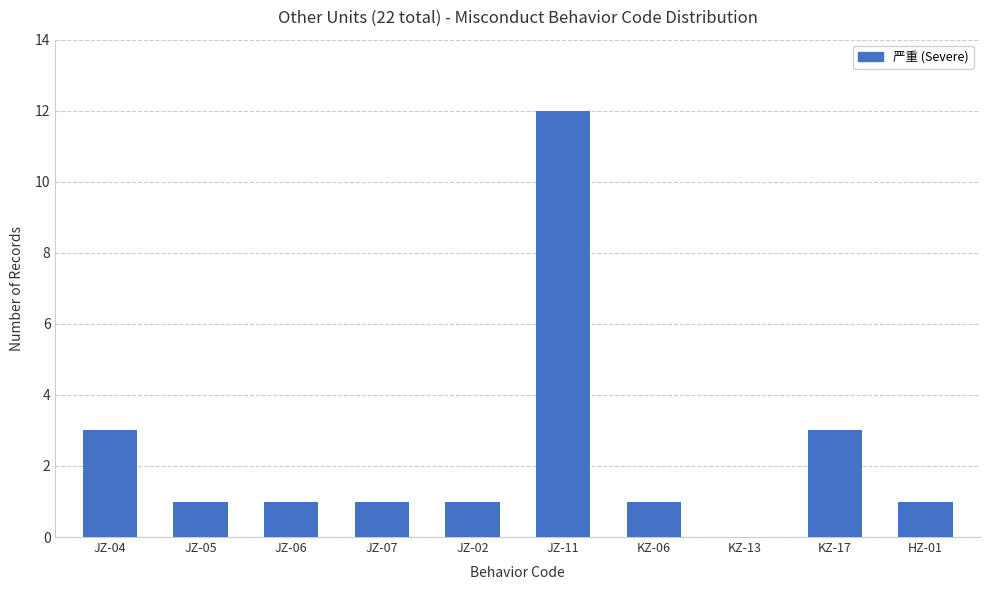

What value does the data have at KZ-17?

3